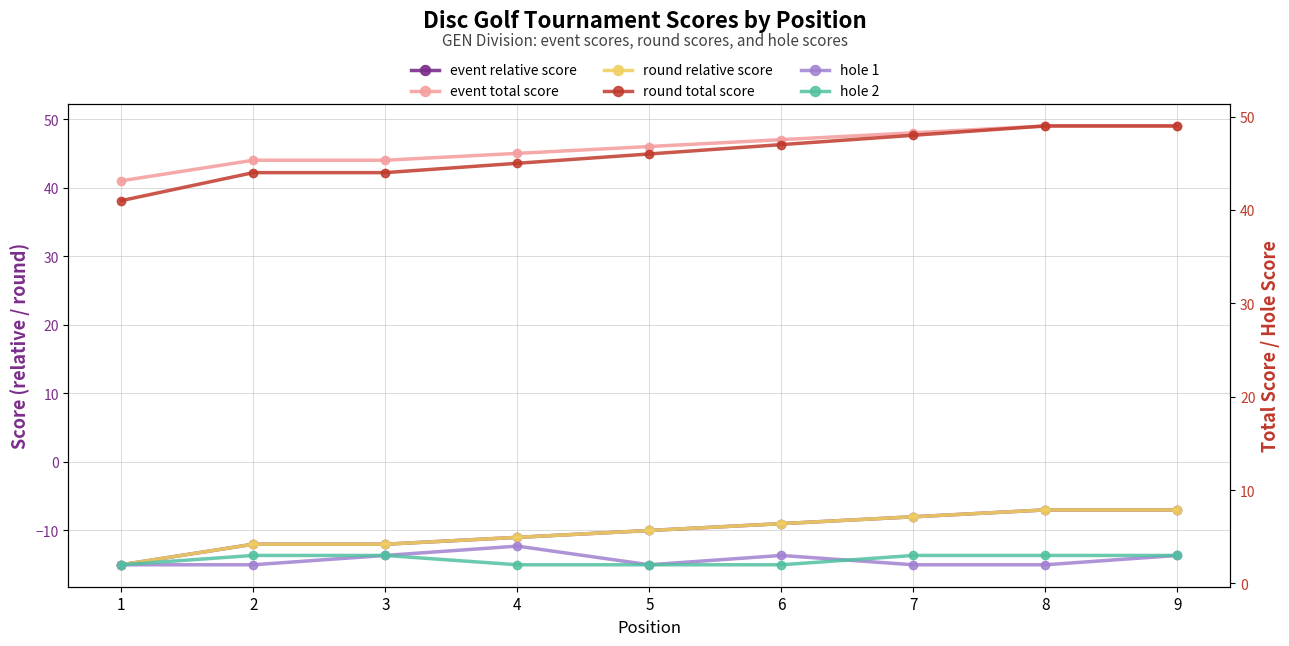

What is the difference between the highest and lowest values at 1?

56